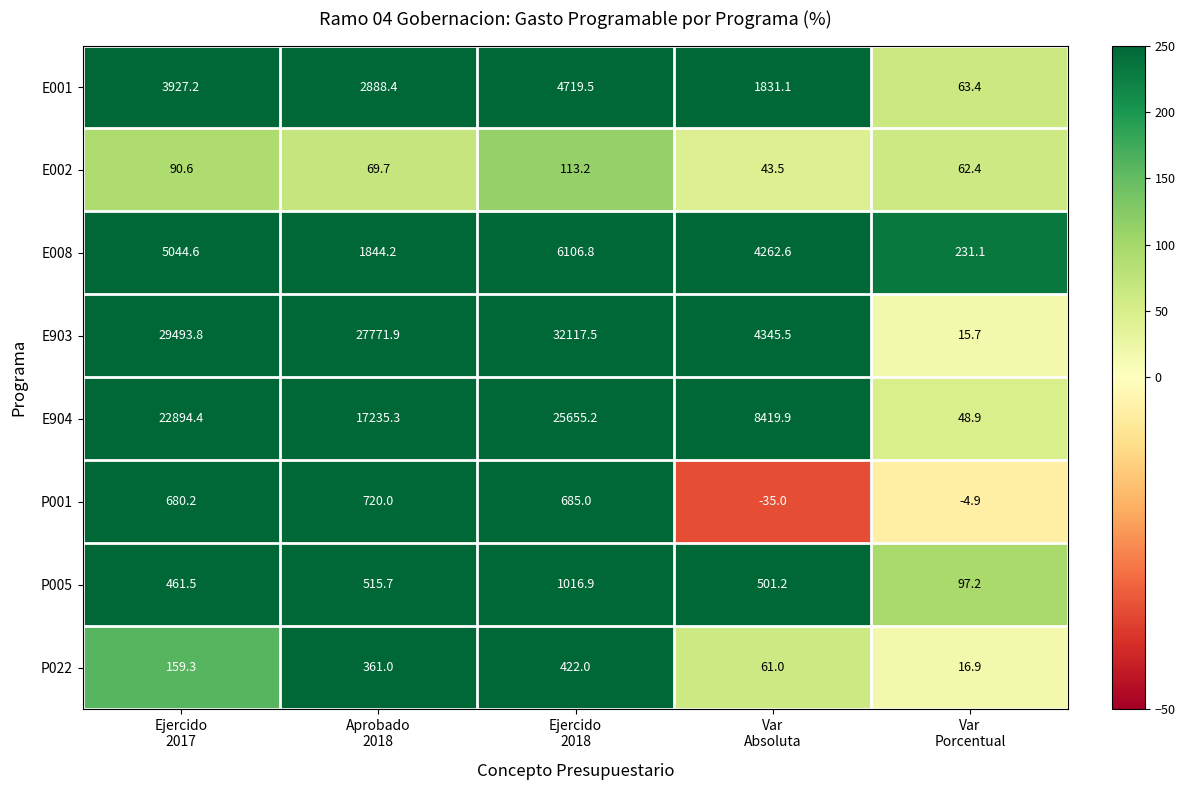

What is the maximum value shown in the chart?

32117.5